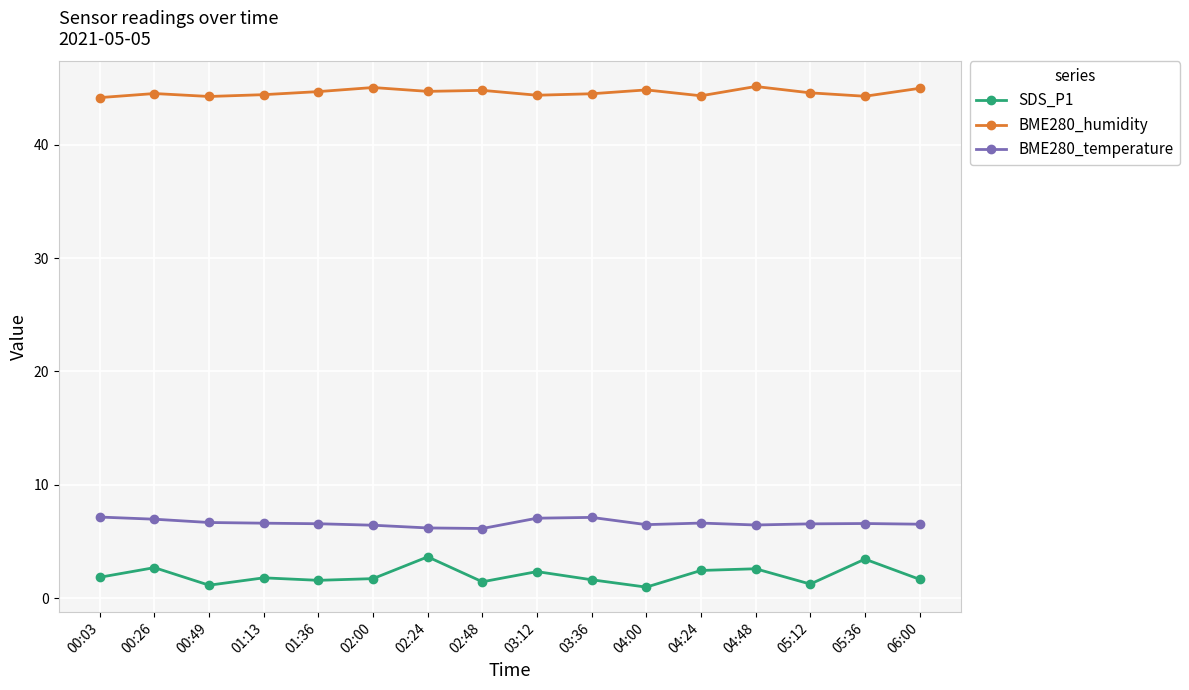

Which series has the largest total across all categories?

BME280_humidity